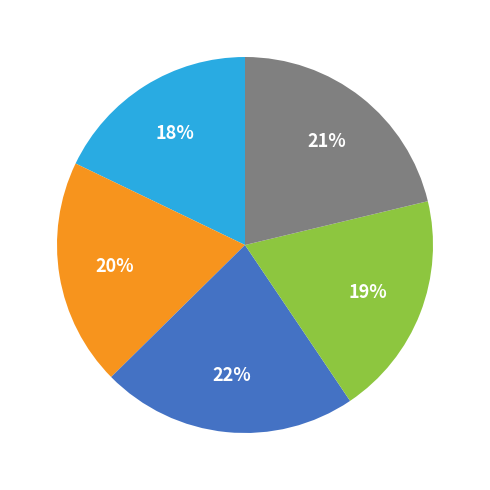

Is there a majority slice in this chart?

No